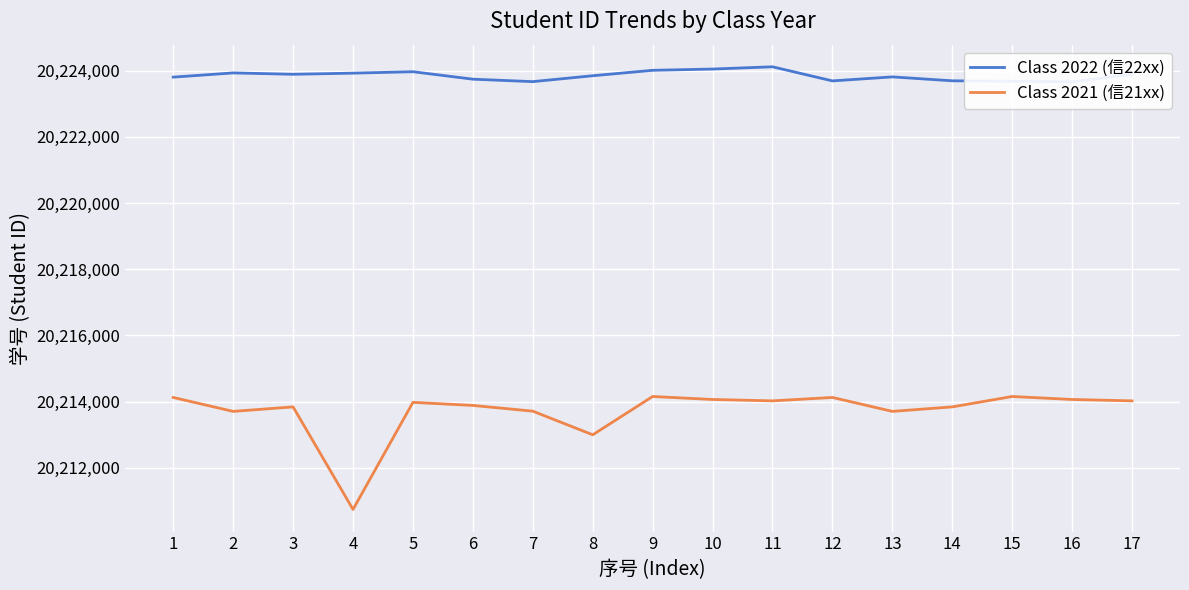

Rank the series by their average value, from highest to lowest.

Class 2022 (信22xx), Class 2021 (信21xx)